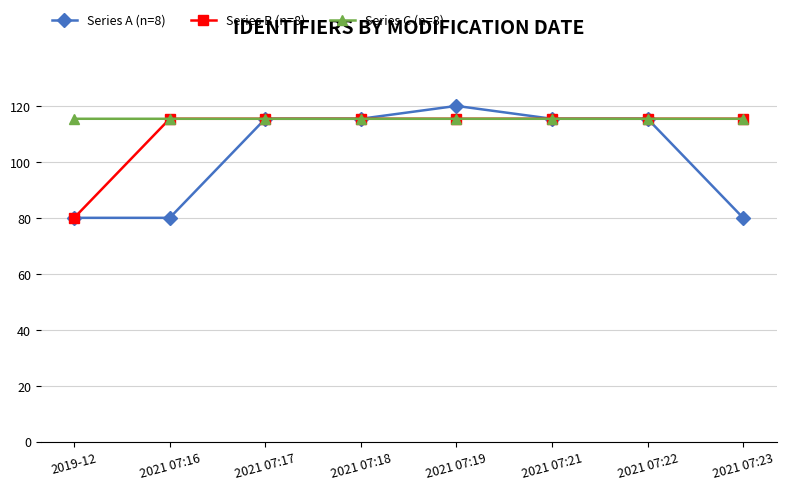

What value does the Series C (n=8) series have at 2021 07:19?

115.4